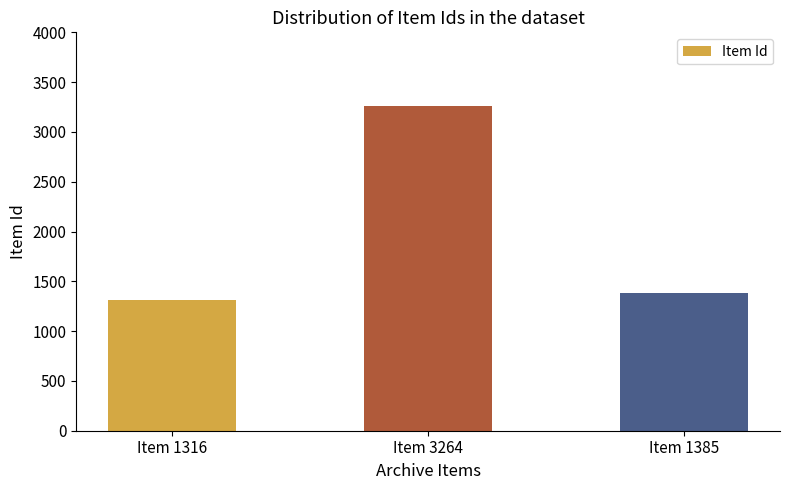

The chart shows a value of 475 at Item 1316. True or false?

False